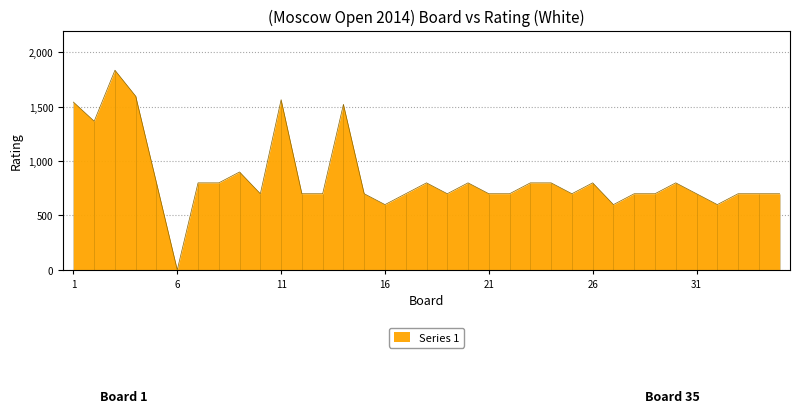

Rank the categories by value from highest to lowest.

3, 4, 11, 1, 14, 2, 9, 5, 7, 8, 18, 20, 23, 24, 26, 30, 10, 12, 13, 15, 17, 19, 21, 22, 25, 28, 29, 31, 33, 34, 35, 16, 27, 32, 6